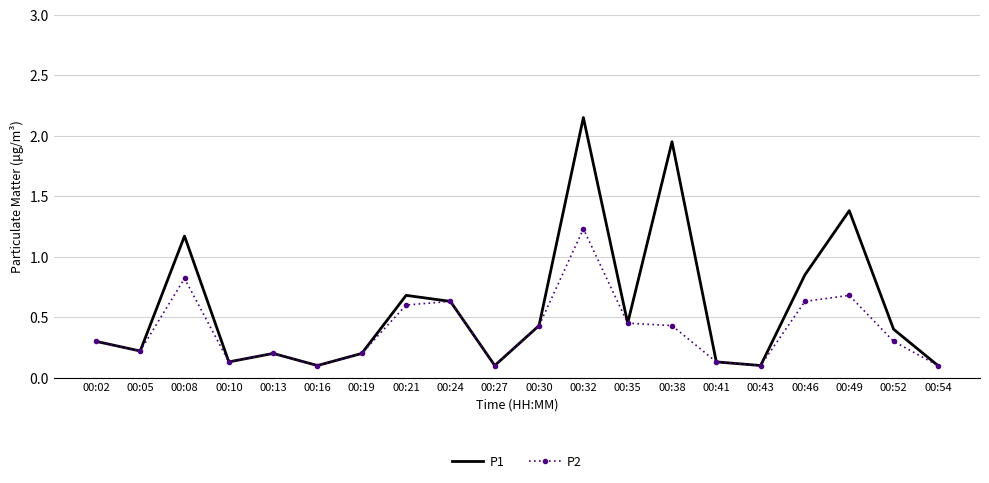

List the series in order of their peak value, highest first.

P1, P2